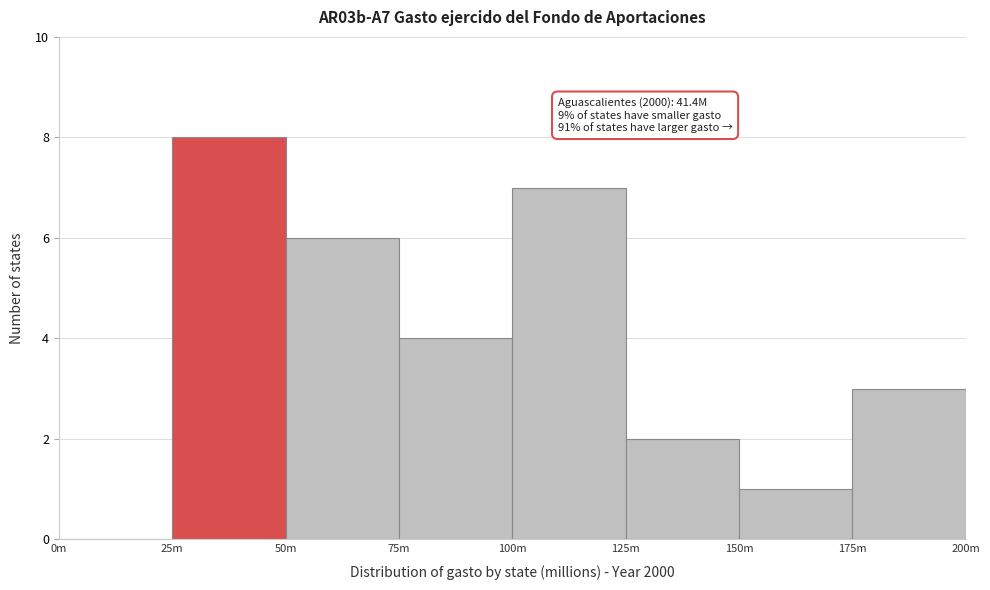

Reading left to right, extract all data points from this chart.

0m=0	25m=8	50m=6	75m=4	100m=7	125m=2	150m=1	175m=3